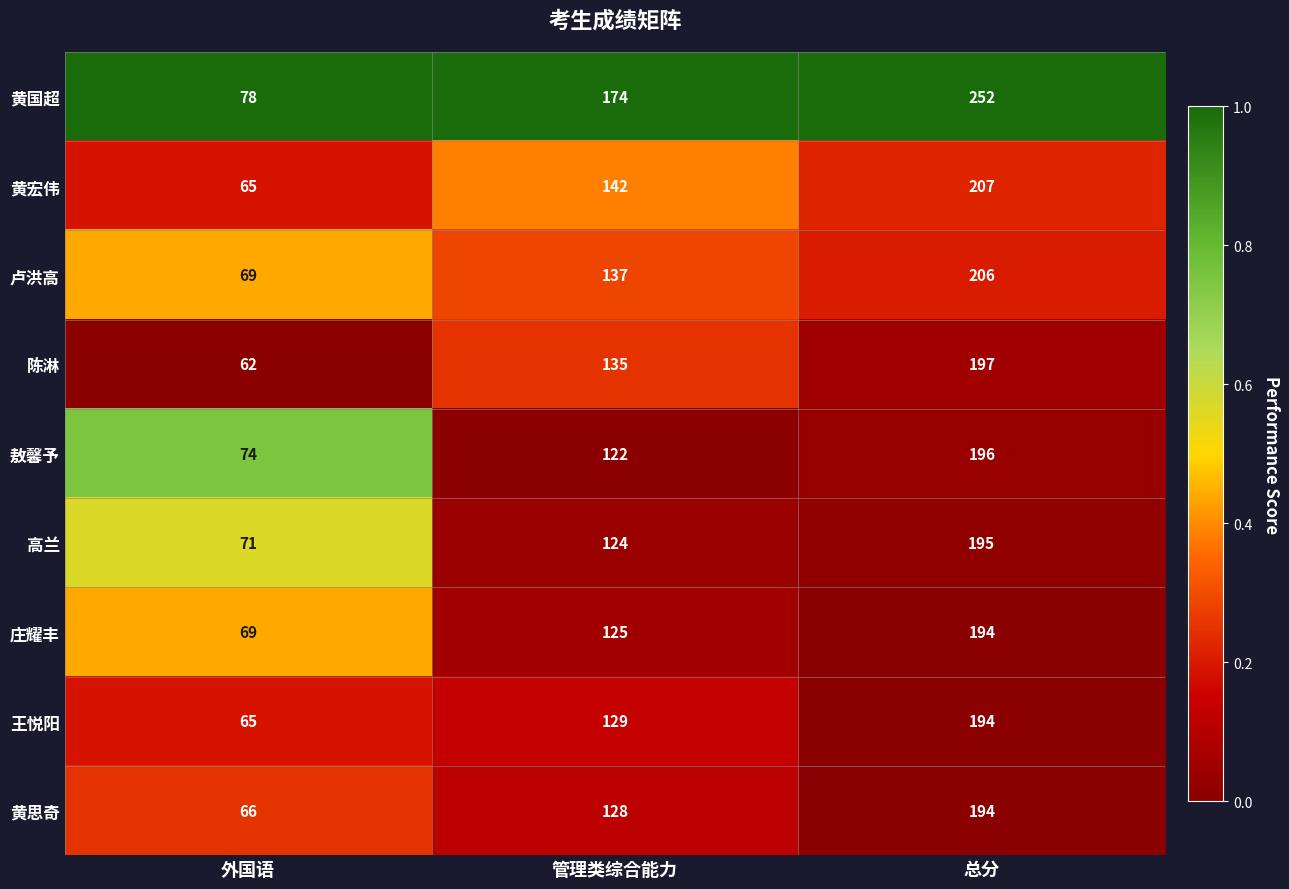

Rank the categories by 王悦阳 value from lowest to highest.

外国语, 管理类综合能力, 总分